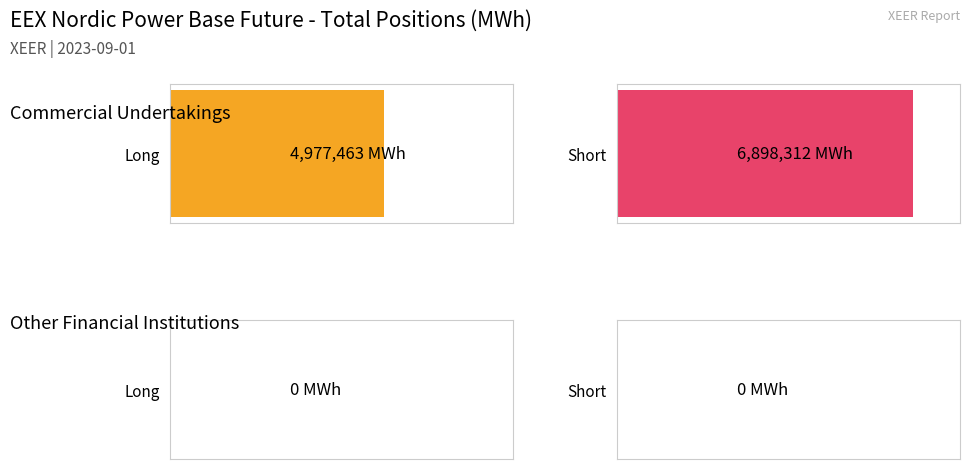

Reading left to right, list all the values displayed in this chart.

Long: Commercial Undertakings=4977463	Other Financial Institutions=0
Short: Commercial Undertakings=6898312	Other Financial Institutions=0